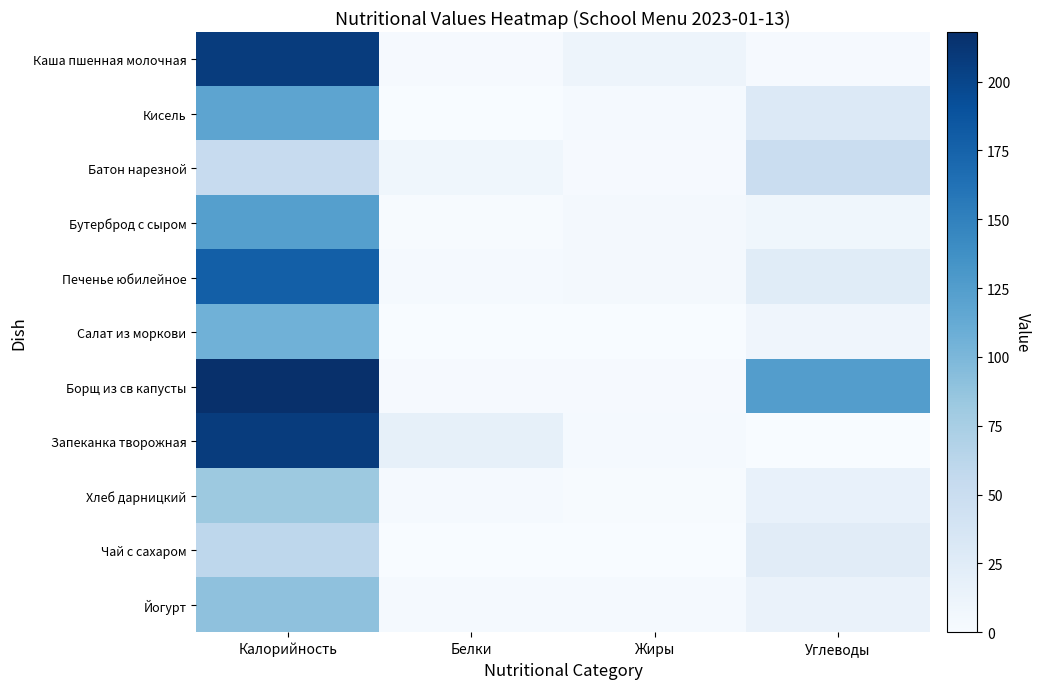

What is the spread (max minus min) of values at Жиры?

11